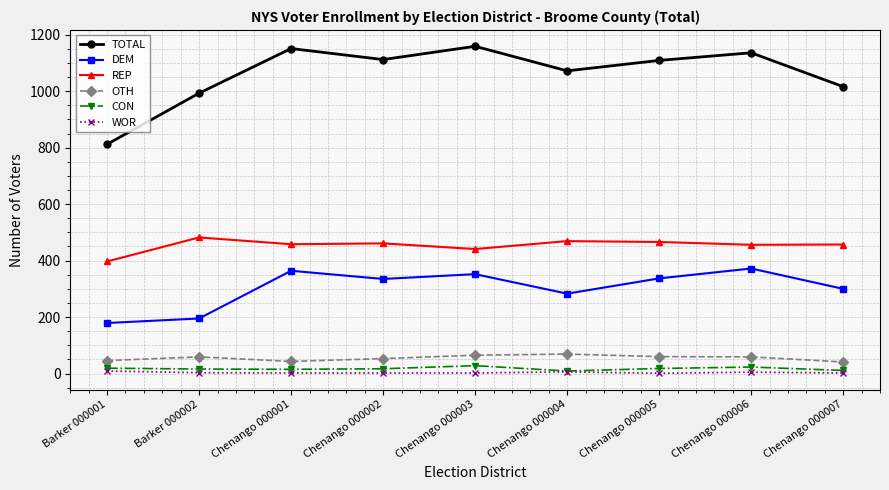

Is the value of OTH at Barker 000002 greater than the value of TOTAL at Chenango 000004?

No